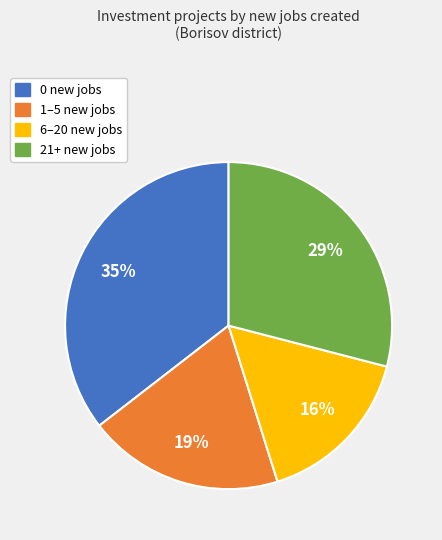

Is there any slice that represents more than half of the pie?

No